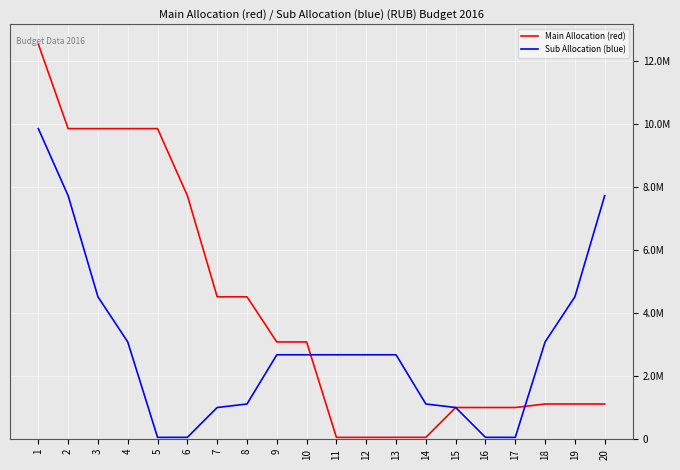

What is the difference between the Sub Allocation (blue) values at 15 and 5?

946712.0